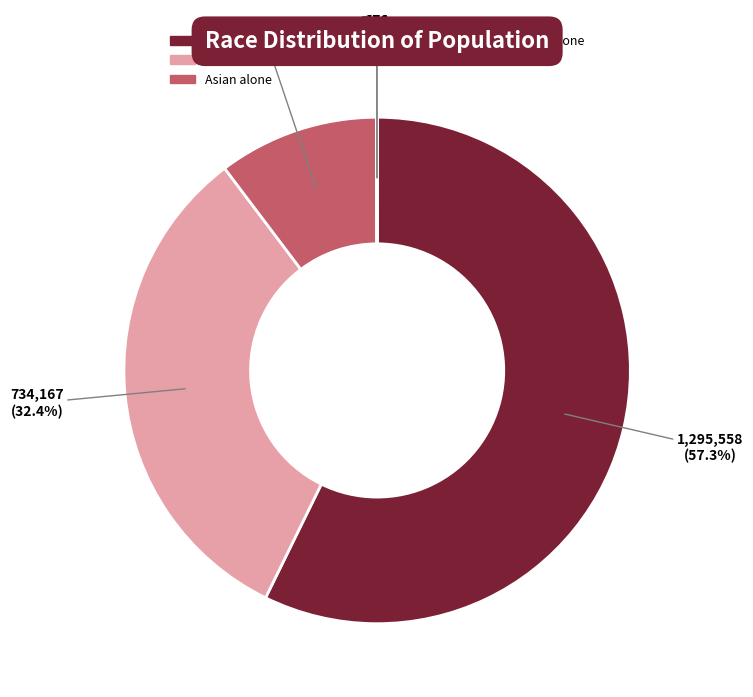

Does any single category account for the majority?

Yes